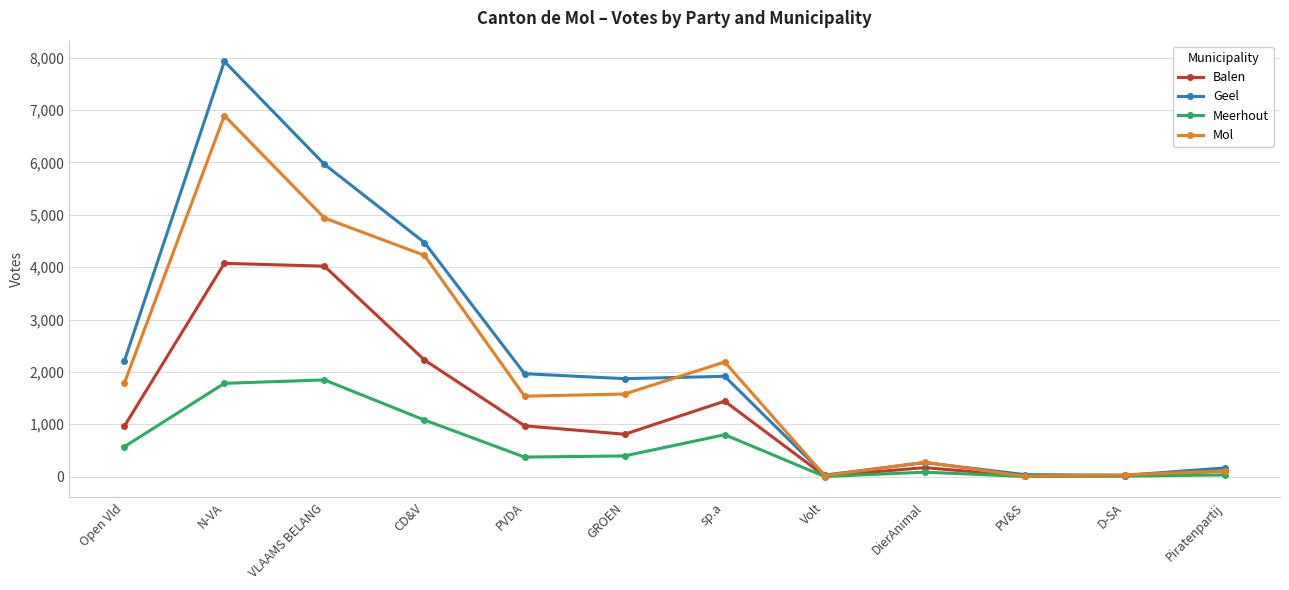

What is the greatest value displayed?

7928